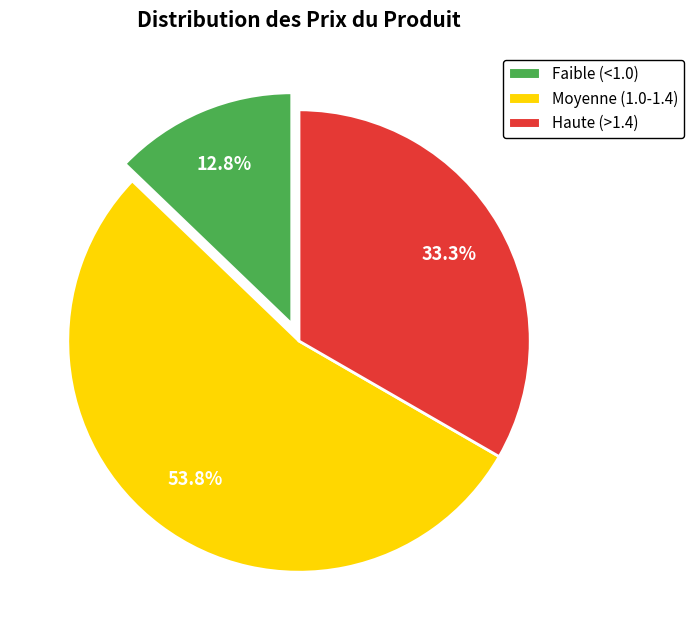

How many slices are in this pie chart?

3